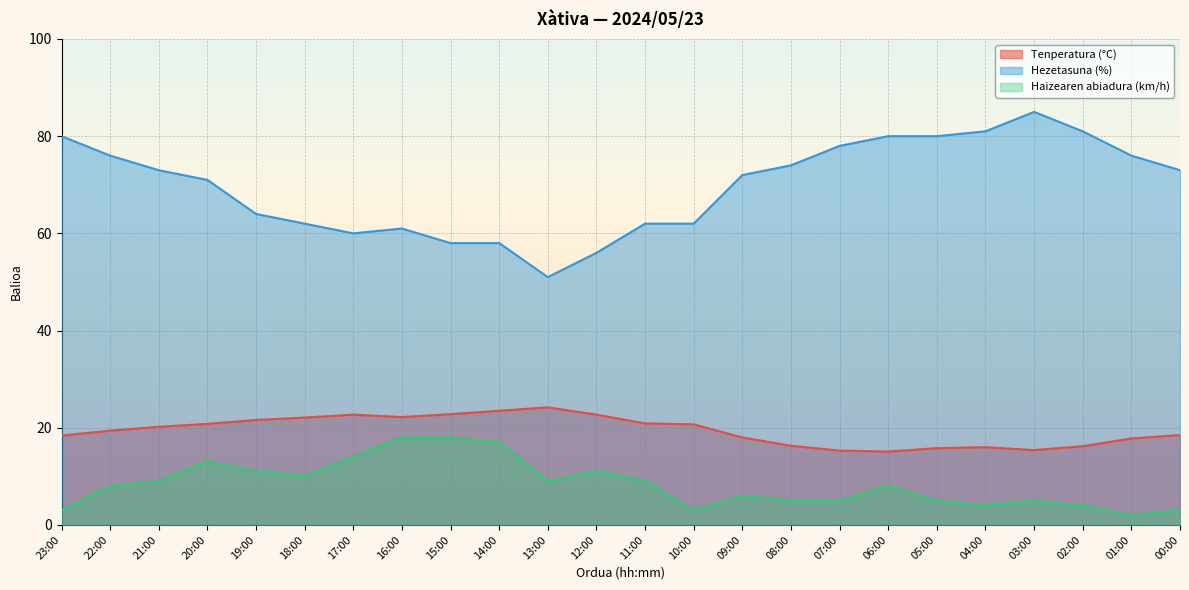

At which category does the chart reach its peak across all series?

03:00